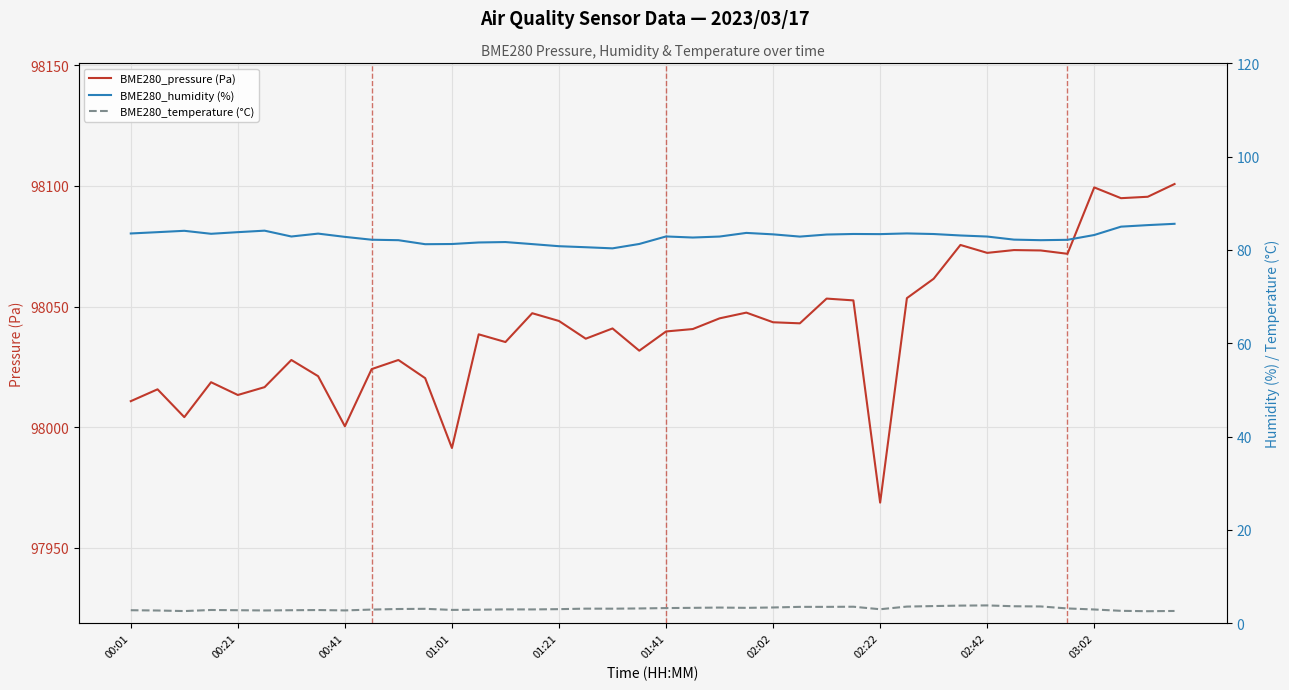

At which category is the sum across all series the highest?

39